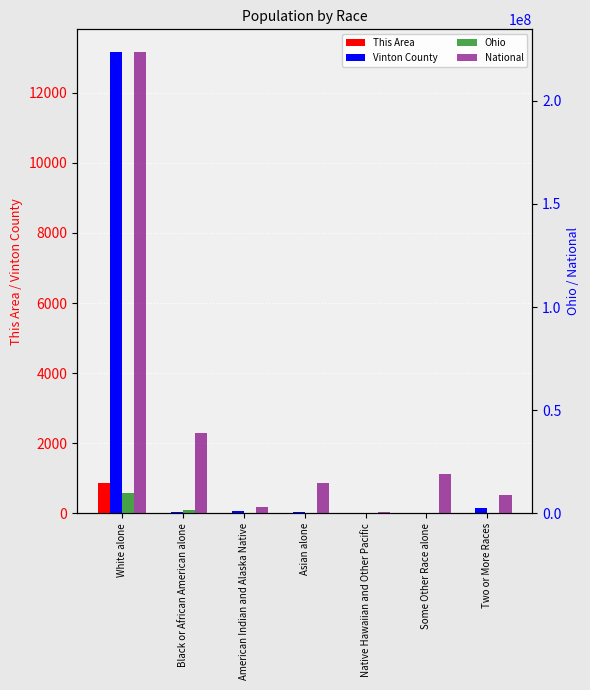

Count the number of categories in the chart.

7